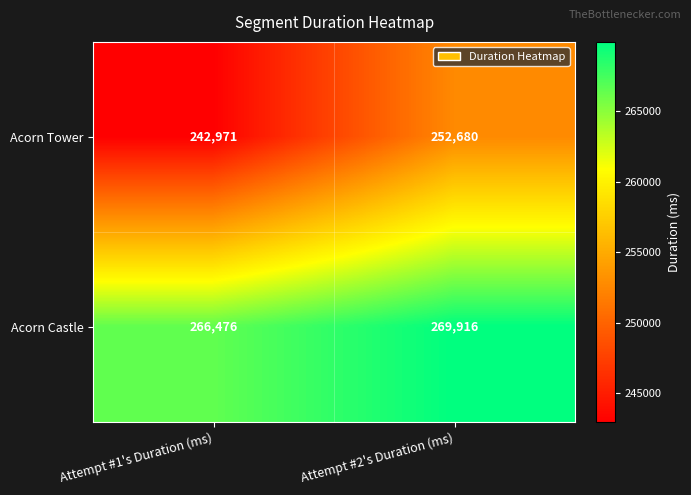

Reading left to right, transcribe all the data shown in this chart.

Acorn Tower: Attempt #1's Duration (ms)=242971	Attempt #2's Duration (ms)=252680
Acorn Castle: Attempt #1's Duration (ms)=266476	Attempt #2's Duration (ms)=269916